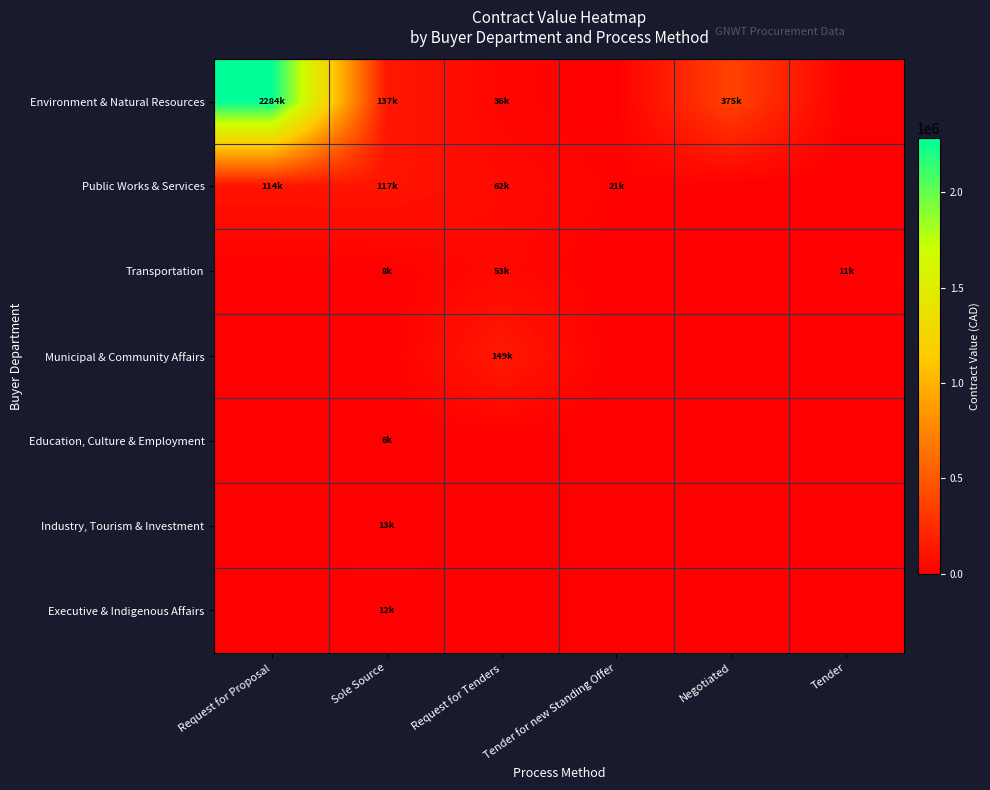

How many distinct data groups are displayed?

7